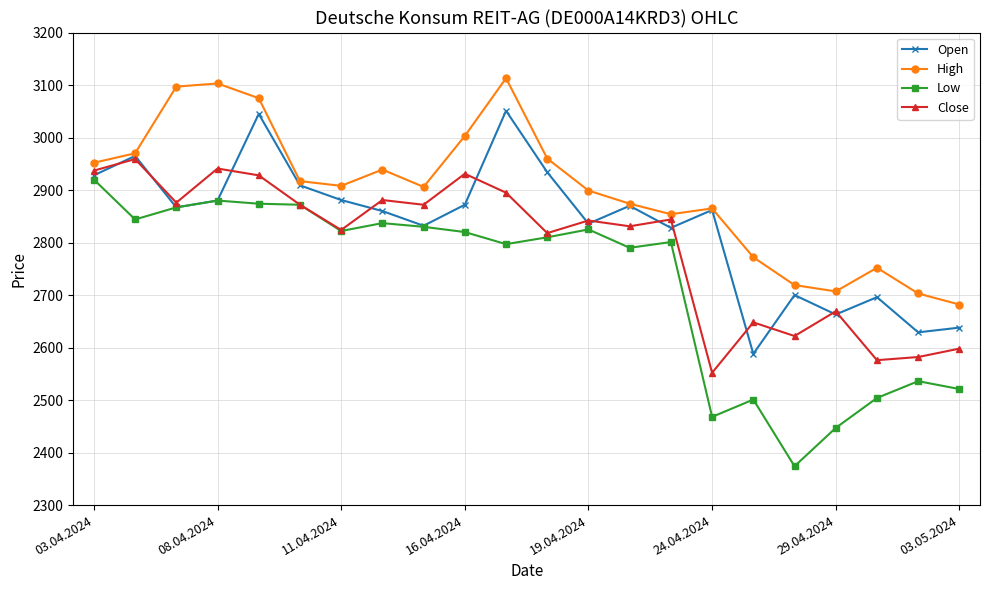

What is the value of the Open point at the 14th from the left?

2870